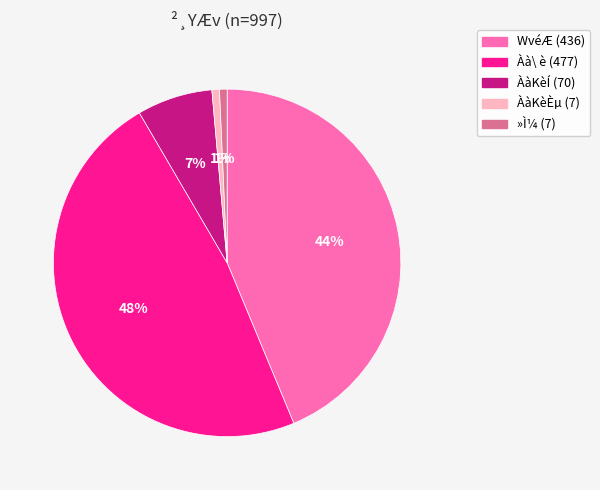

To the nearest percent, what is the difference between the largest and smallest slice percentages?

47%